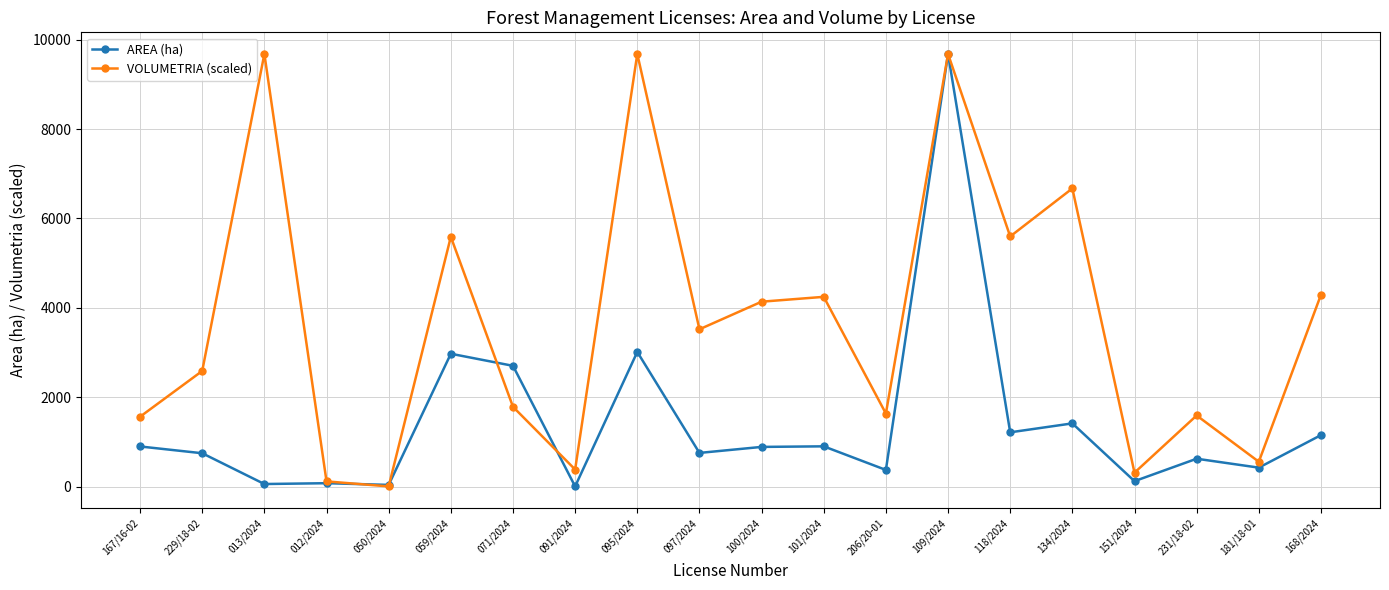

Between 167/16-02 and 091/2024, which series saw the biggest shift?

VOLUMETRIA (scaled)